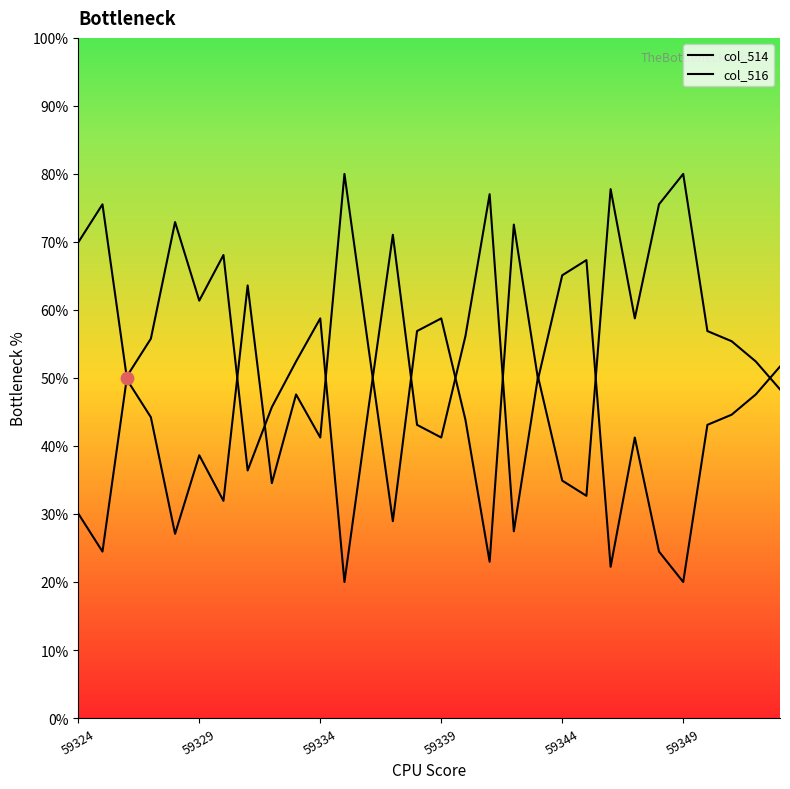

Which series reaches the minimum Y coordinate?

col_514